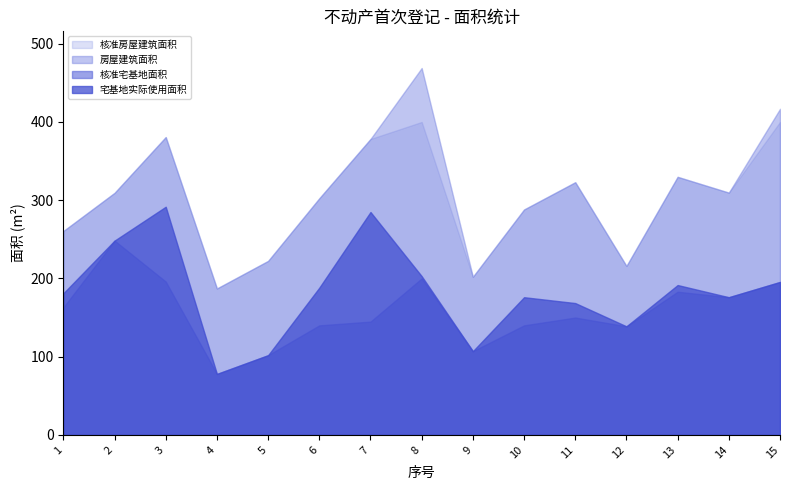

Read the 宅基地实际使用面积 value at 6.

188.2